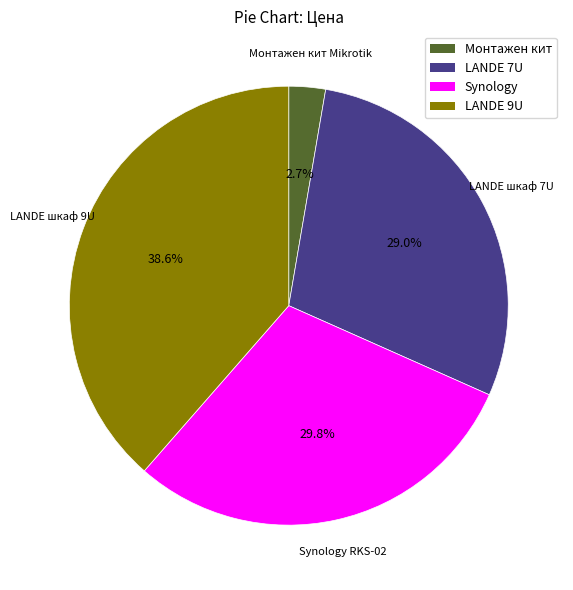

Does any single category account for the majority?

No